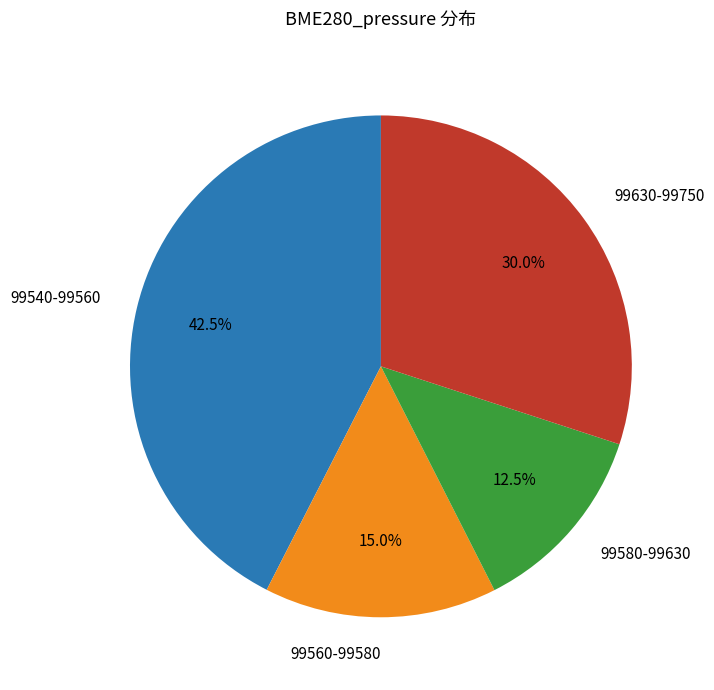

Is there a majority slice in this chart?

No